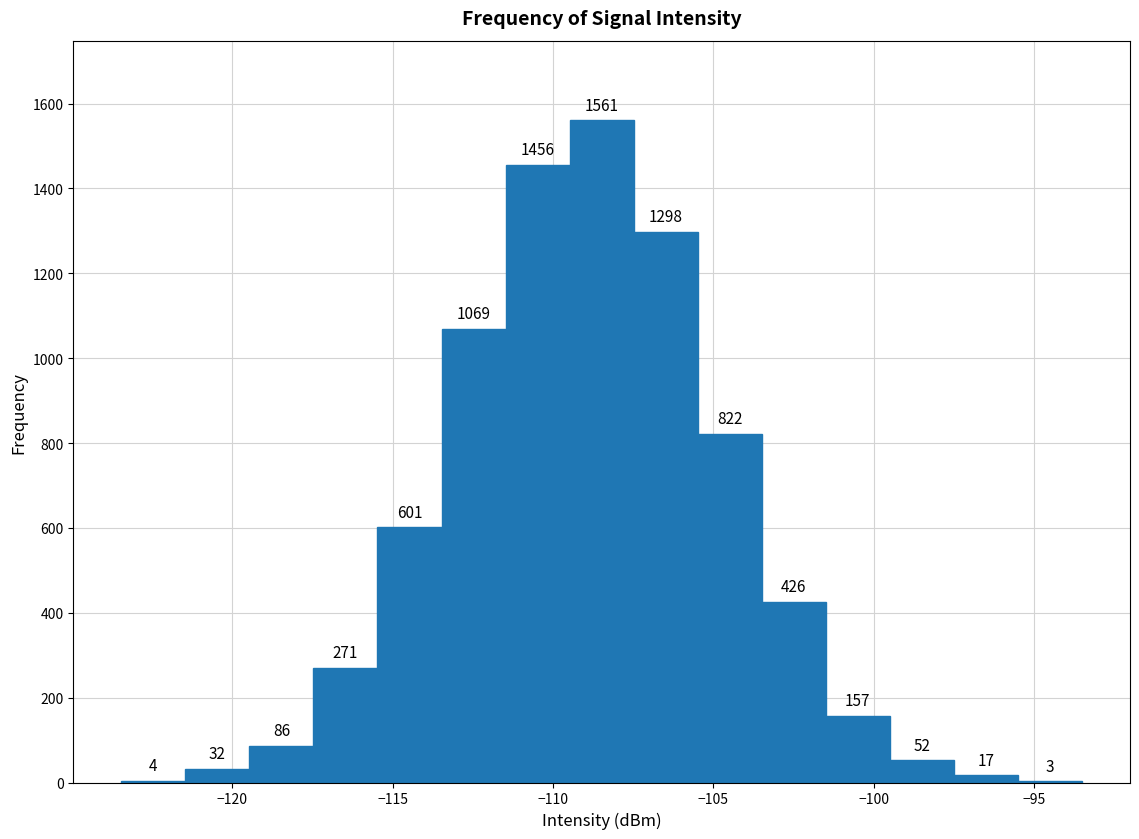

Around what value on the x-axis is the tallest bar? Give the approximate position of its centre, as read against the axis.

-108.5